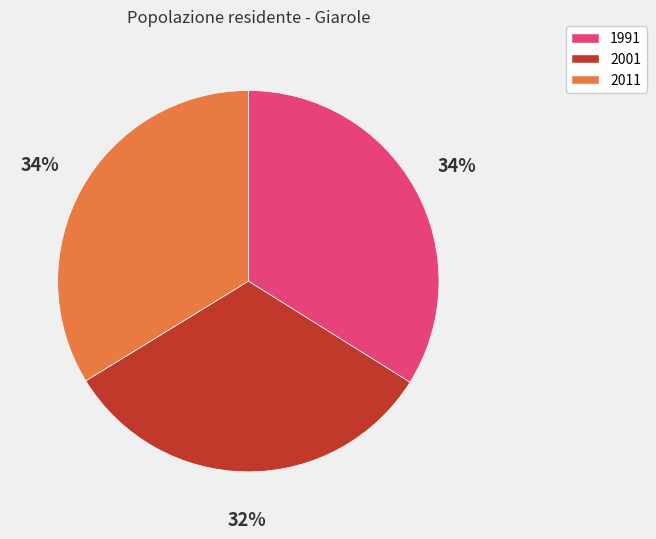

How many segments does this pie chart have?

3